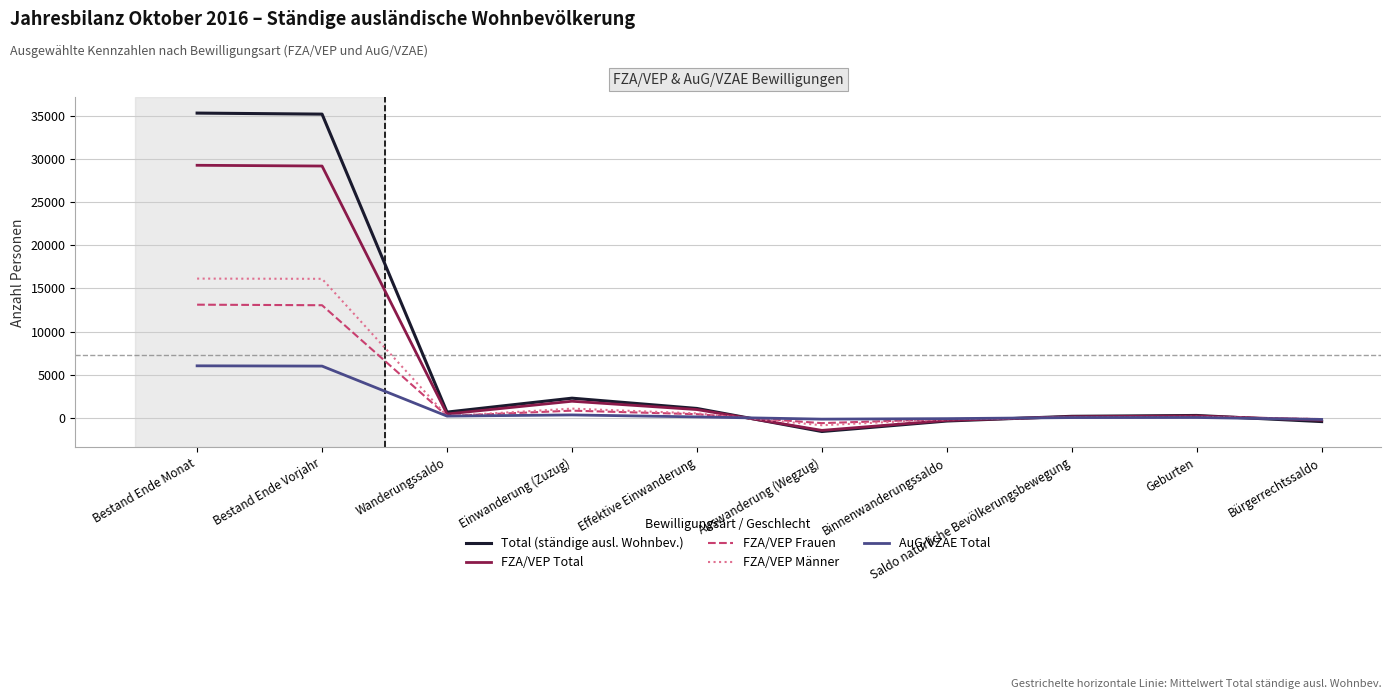

Which series has the widest spread of values?

Total (ständige ausl. Wohnbev.)